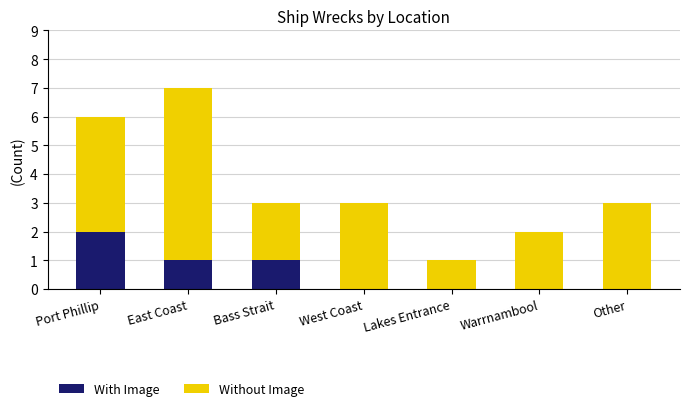

Are the bars horizontal?

No